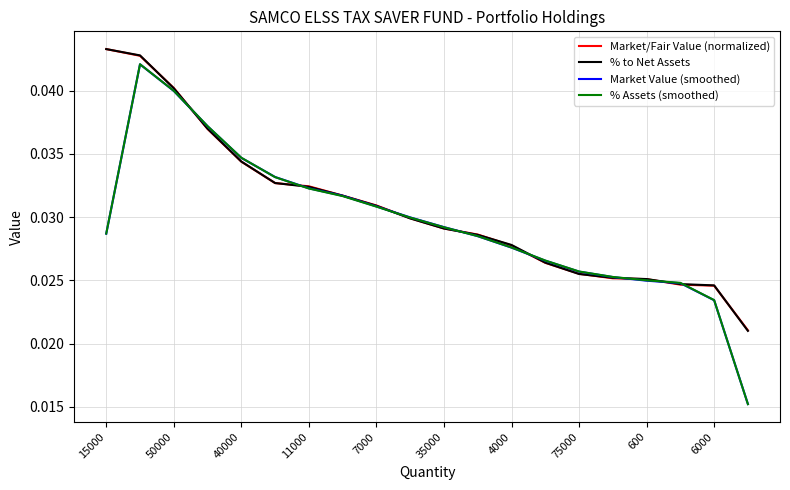

How many categories are shown in the chart?

20